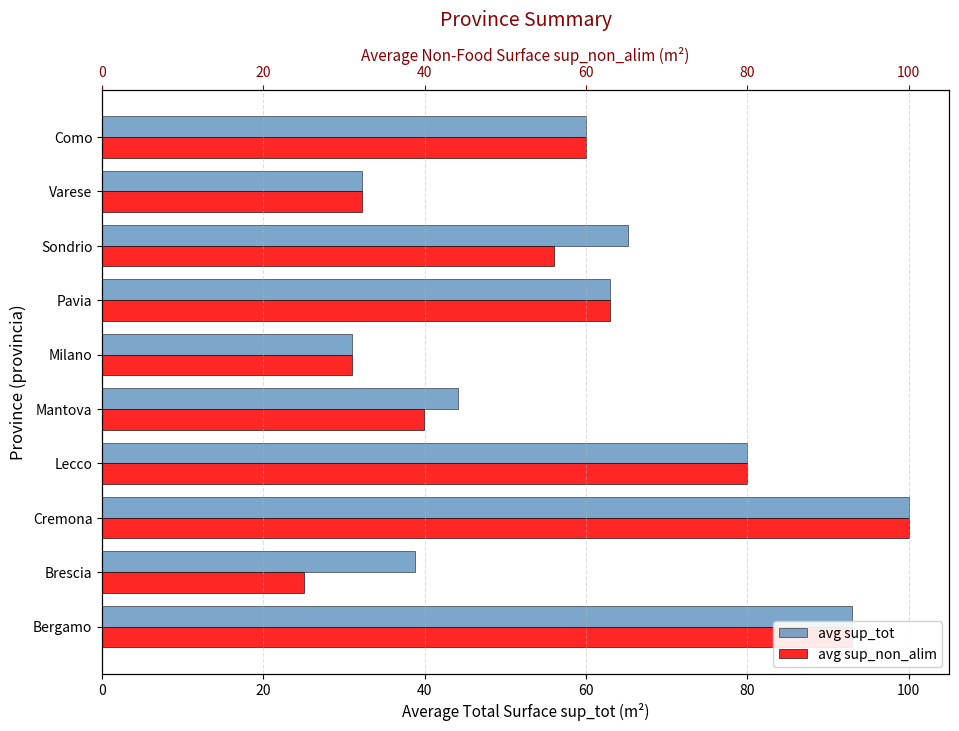

What position from the left is Como?

10